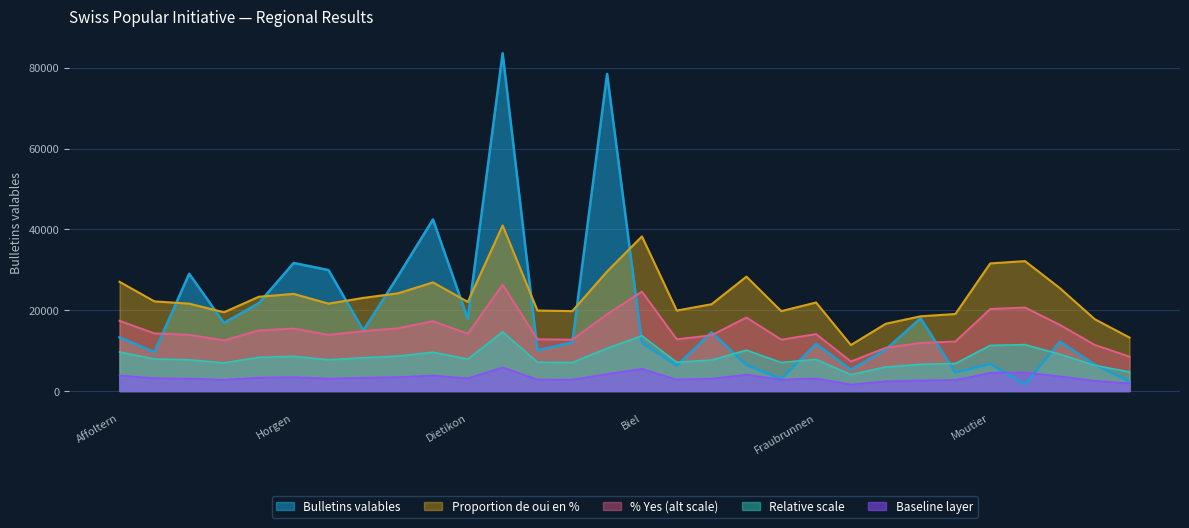

The value of Bulletins valables at Zürich is 23049.4. True or false?

False